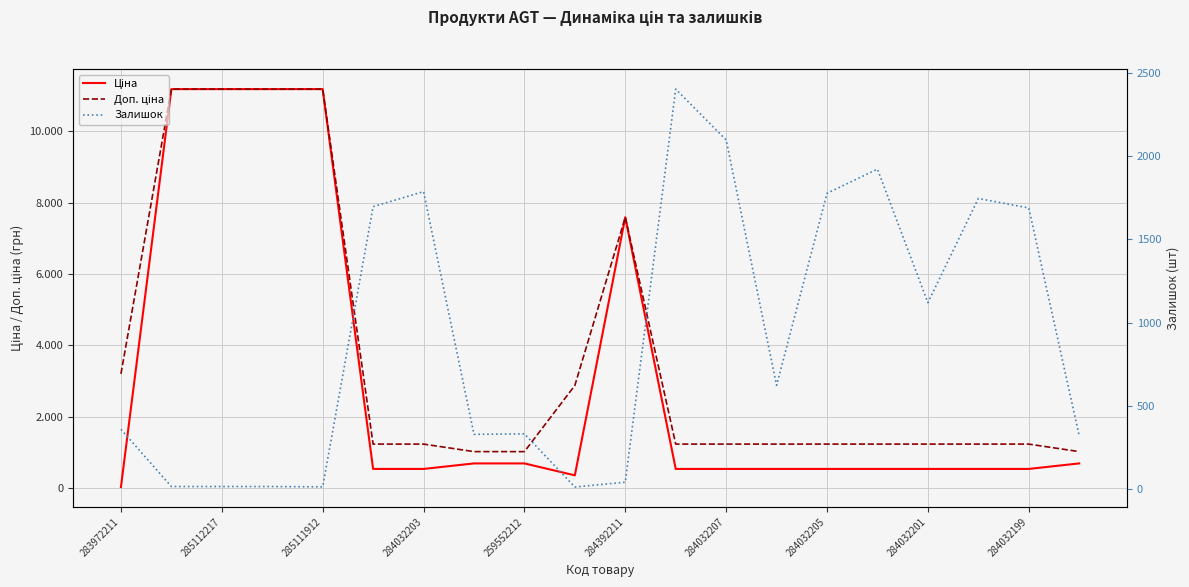

What are all the series names shown in the legend?

Ціна, Доп. ціна, Залишок